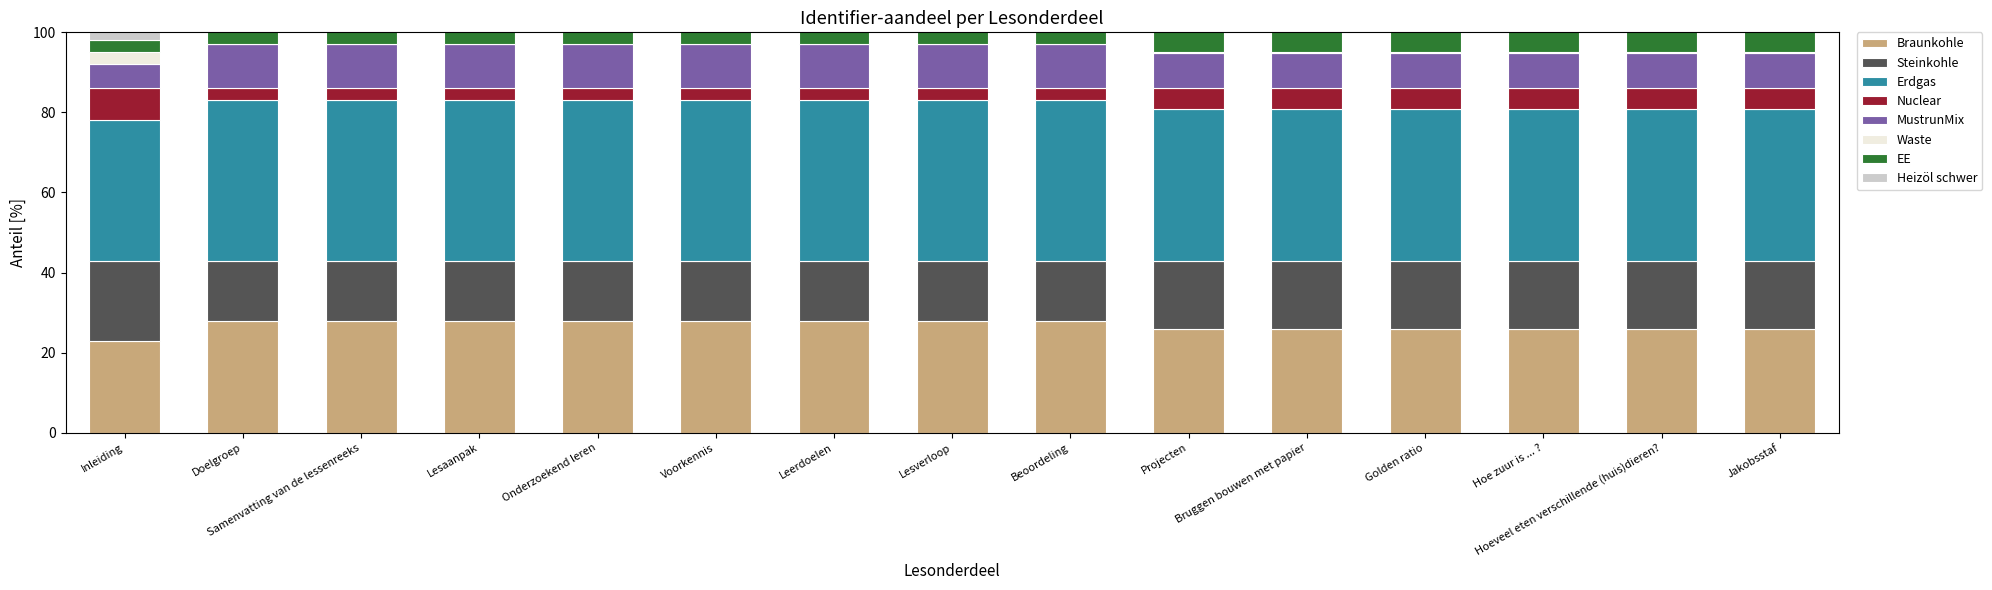

Are the bars grouped side by side (vs. stacked)?

No